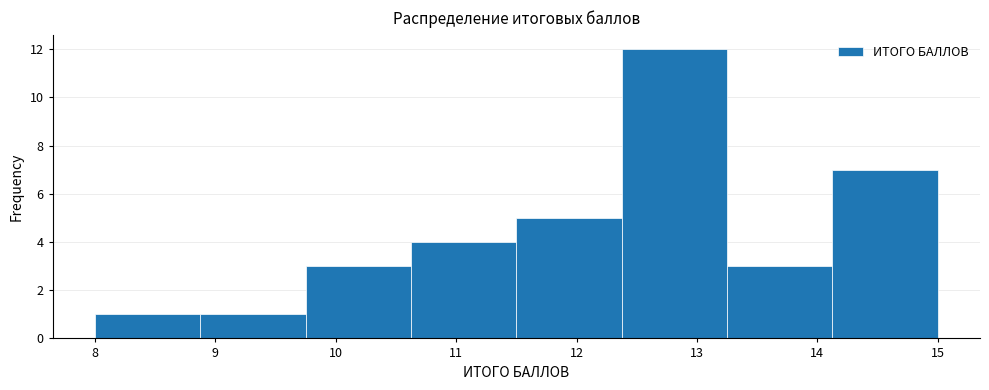

Which range on the x-axis has the tallest bar?

12.4 to 13.3